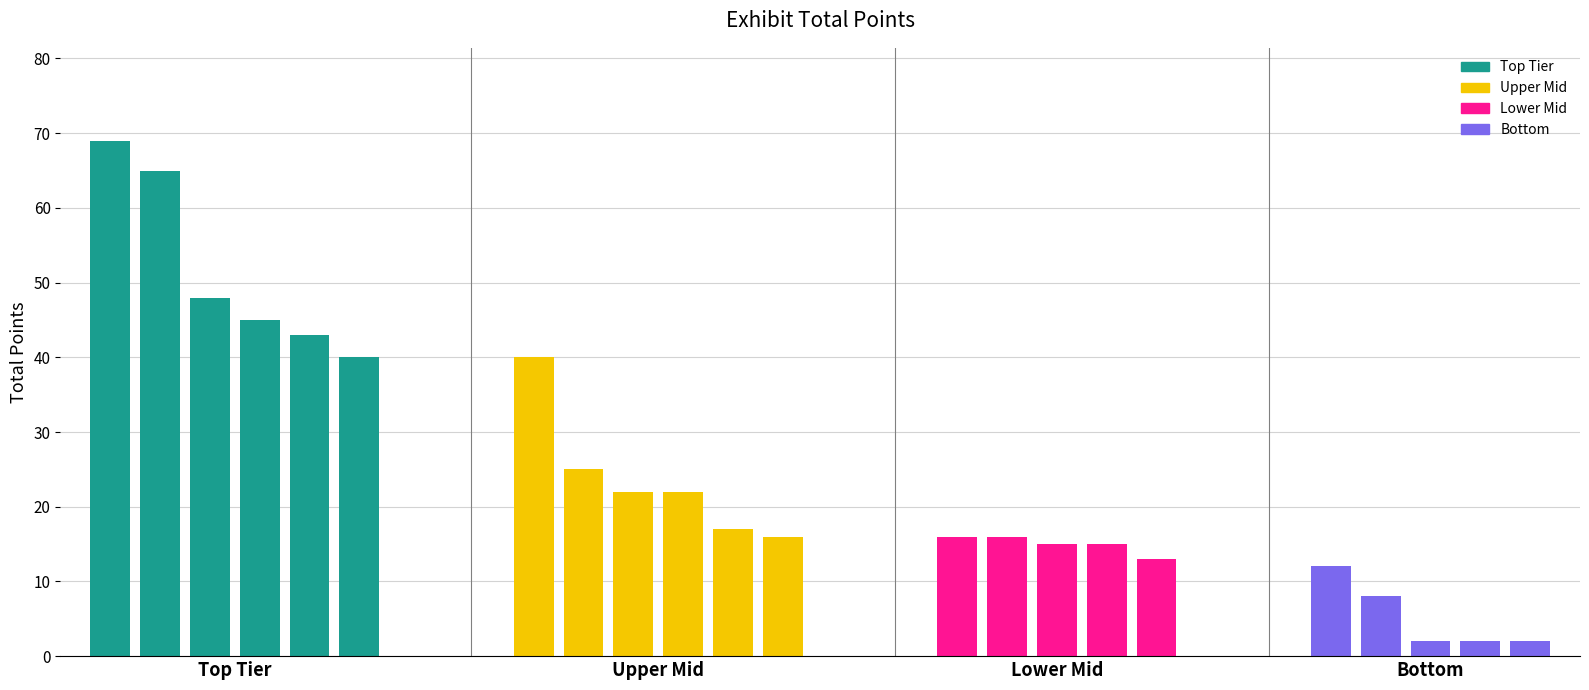

What is the minimum value shown in the chart?

2